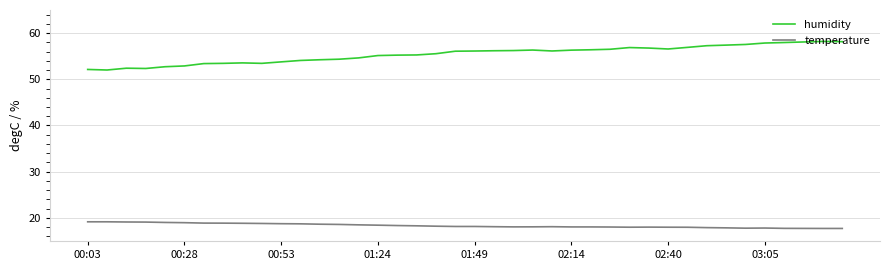

What are all the series names shown in the legend?

humidity, temperature